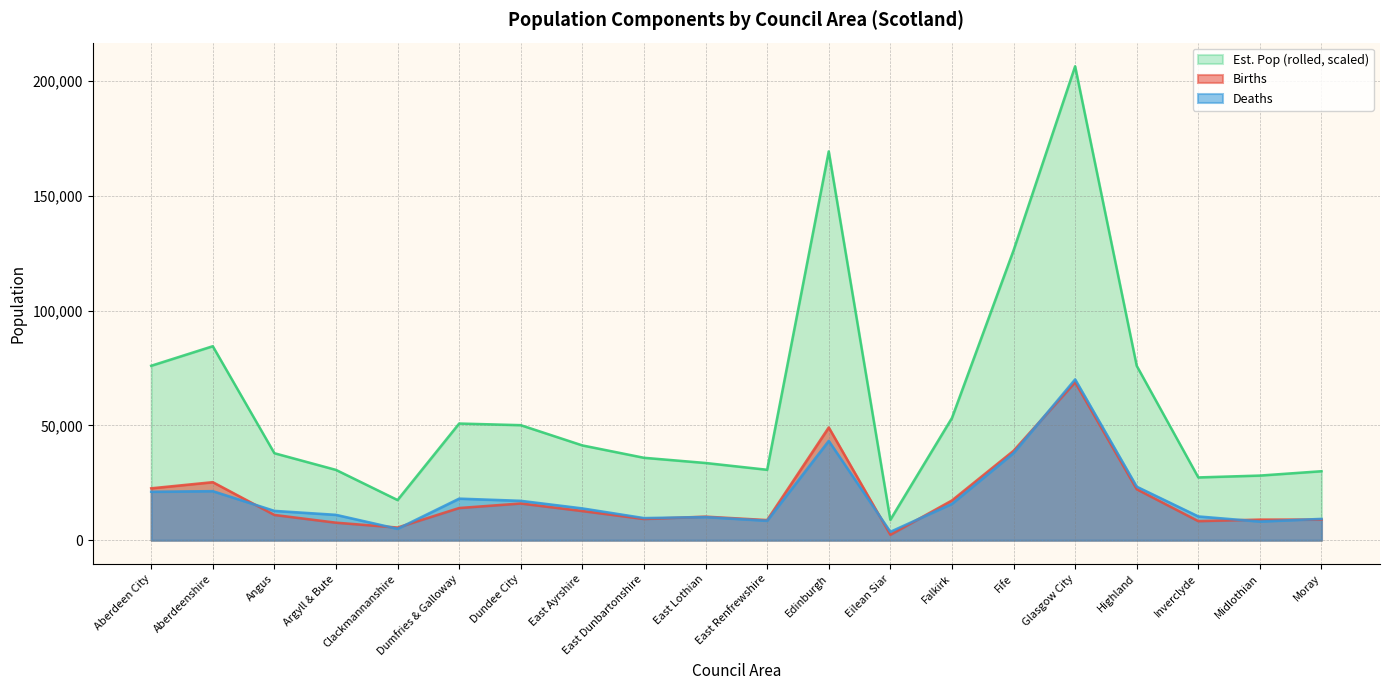

Is it true that Births equals 7901.6 at Aberdeenshire?

False